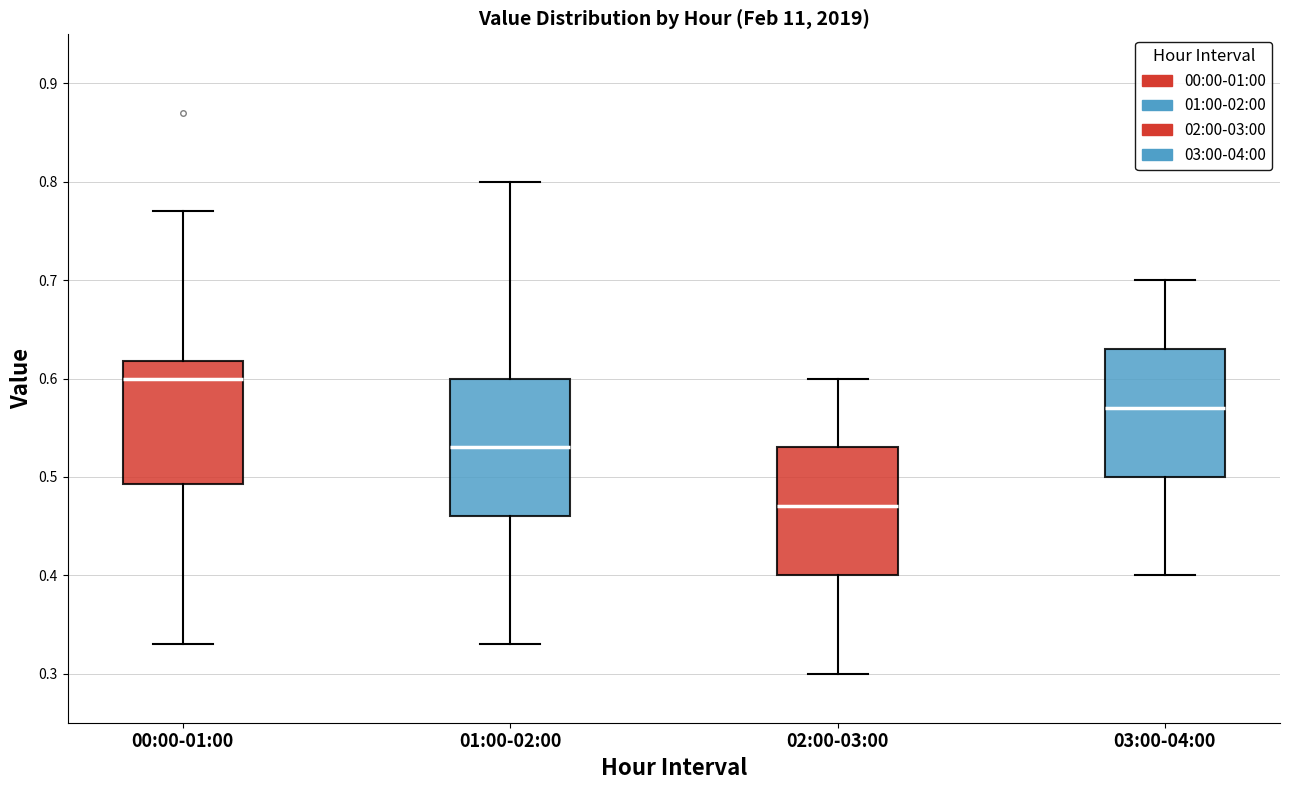

Which box has the lowest median line?

02:00-03:00